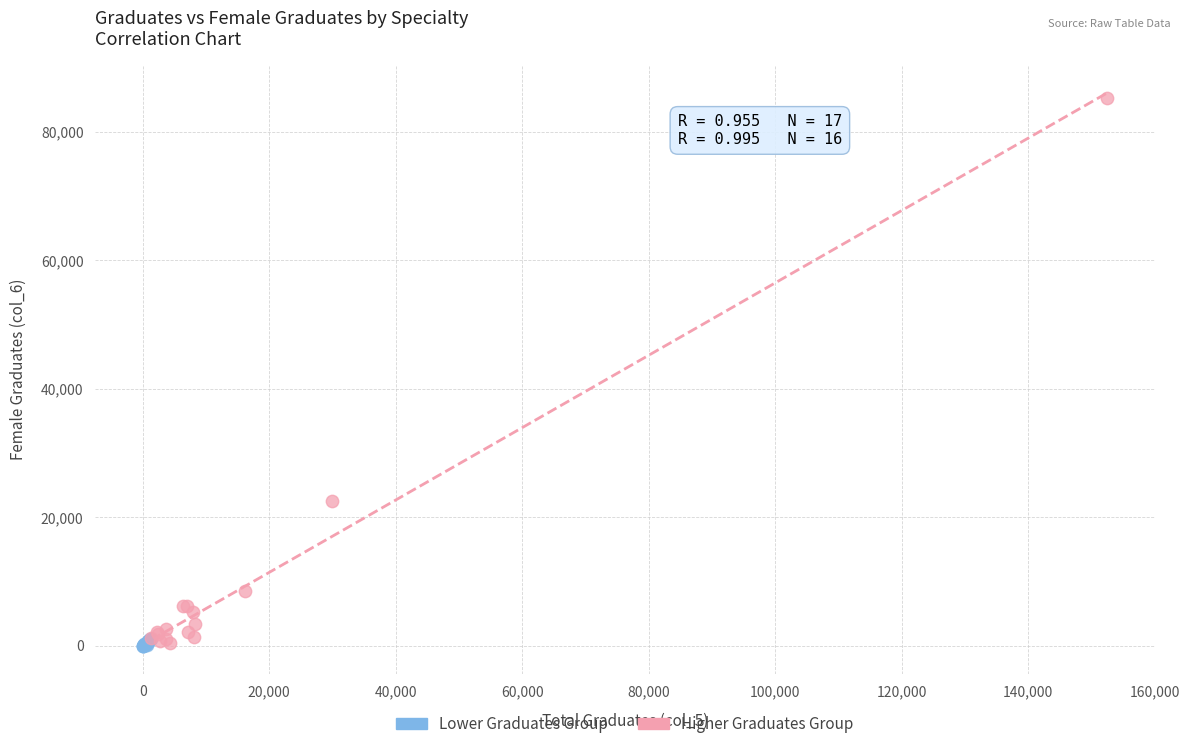

Which series has the largest Y range (max minus min)?

Higher Graduates Group